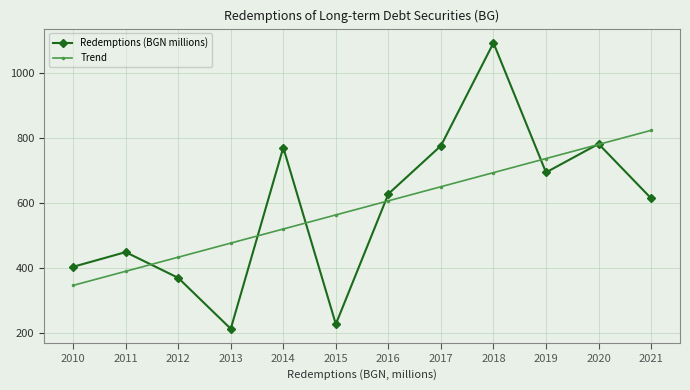

Which series changed the most between 2011 and 2013?

Redemptions (BGN millions)